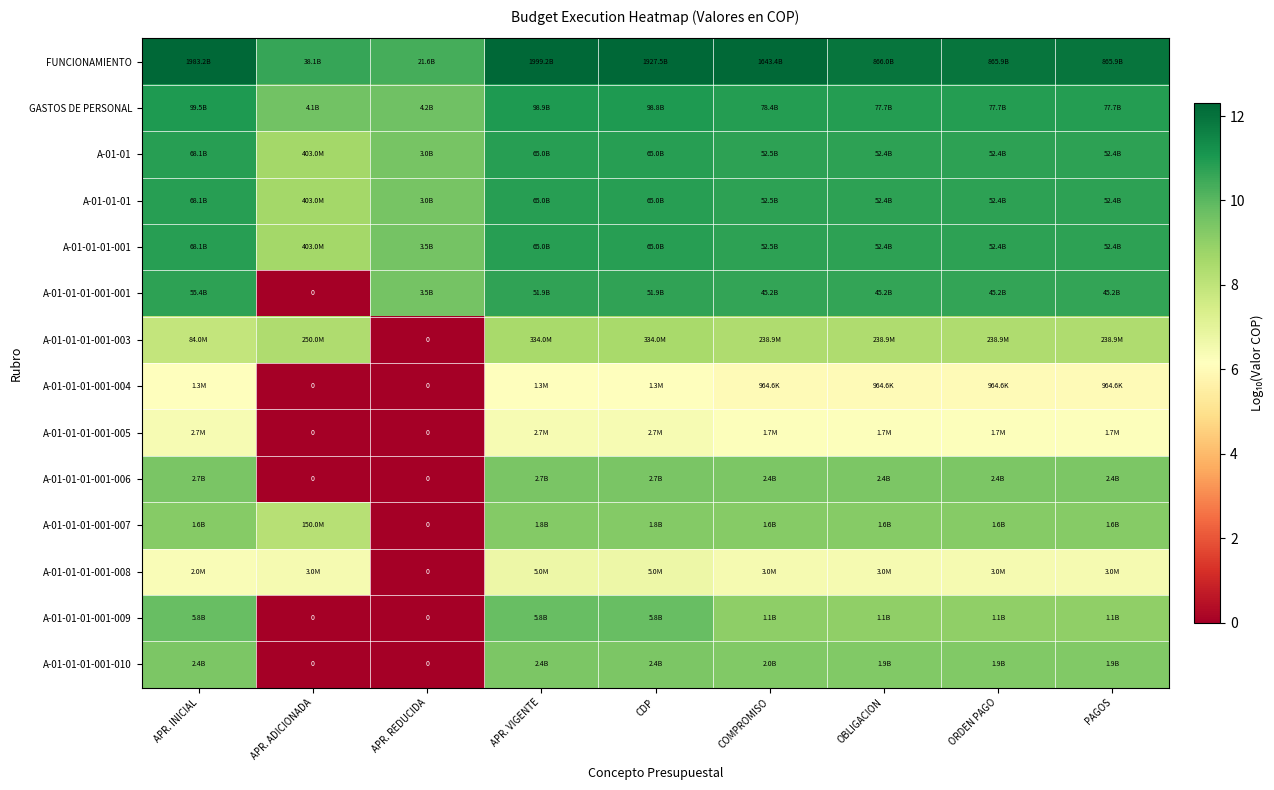

What is the maximum value shown in the chart?

12.3